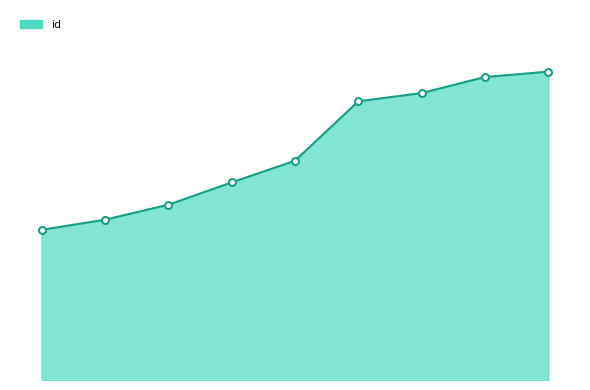

Is this an area chart (filled region under the line)?

Yes